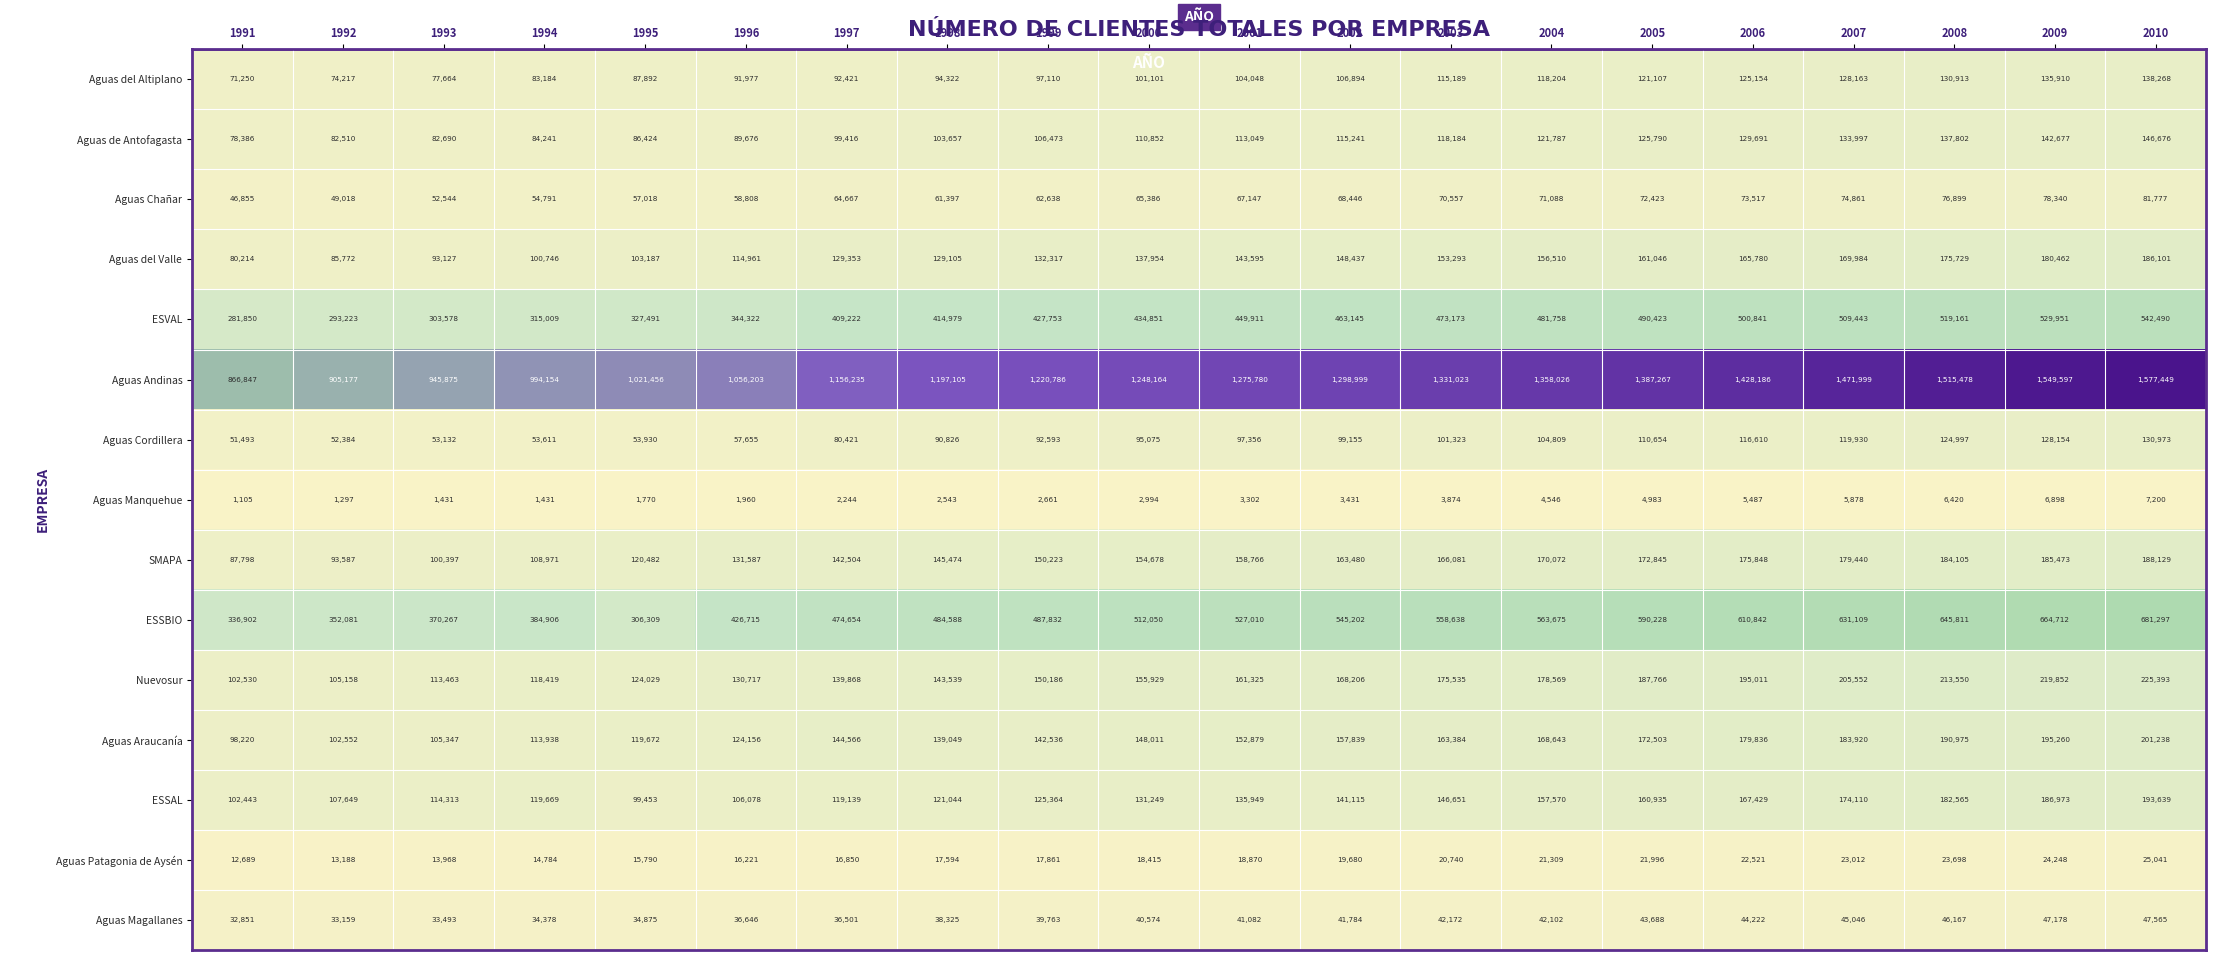

Which series has the largest range (max minus min)?

Aguas Andinas